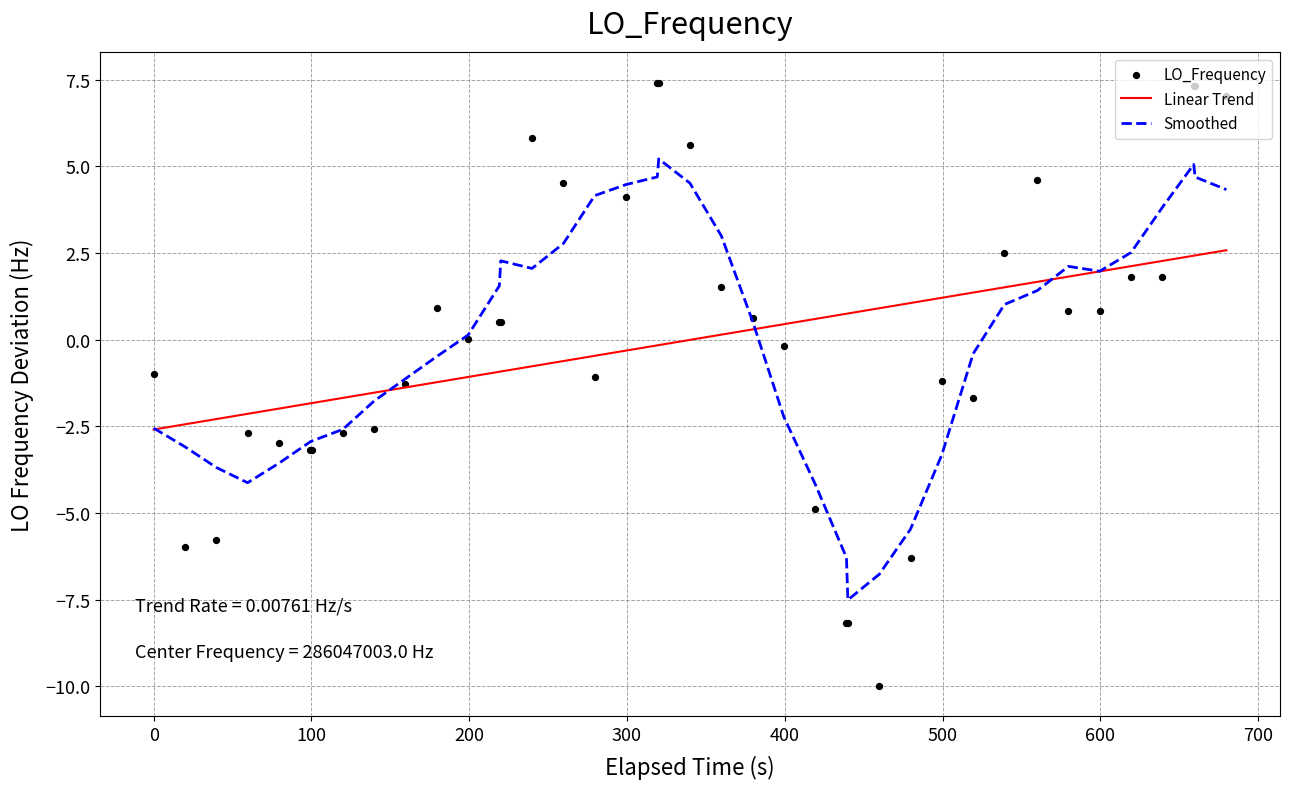

Which series has the widest spread of Y values?

LO_Frequency